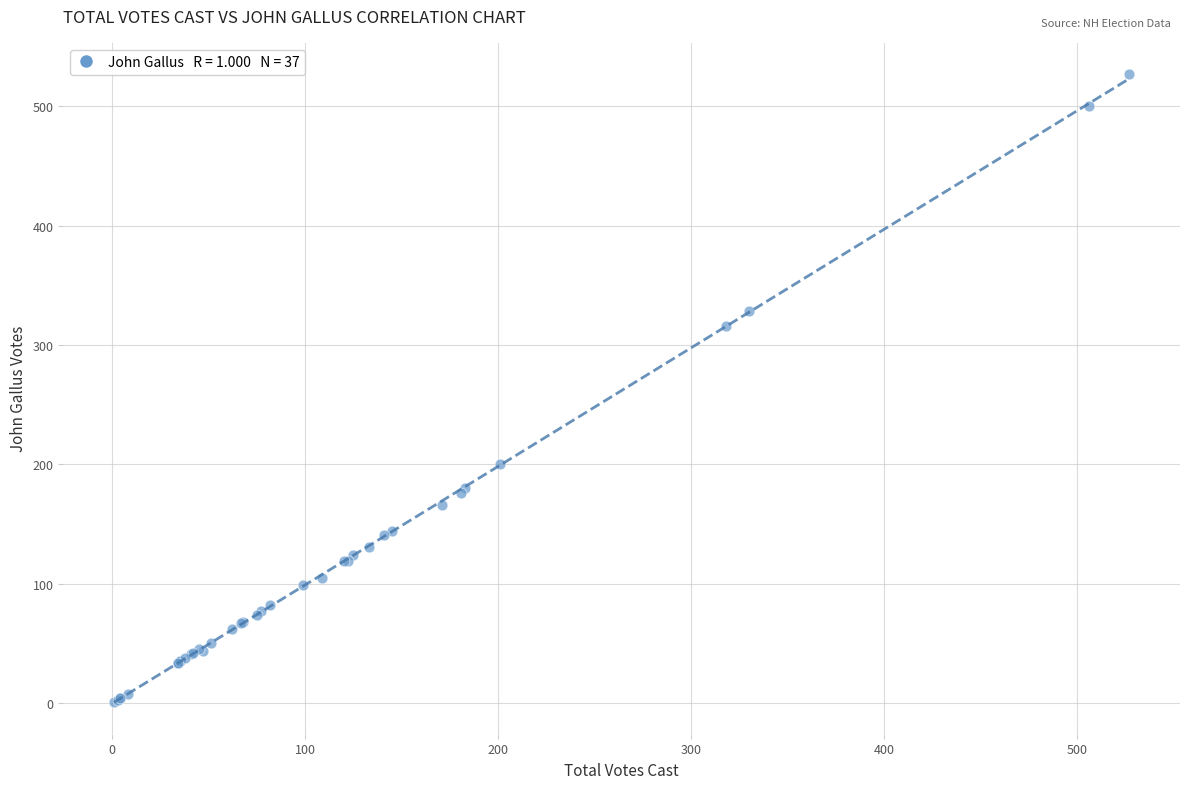

What Y value in the scatter plot is closest to 264?

316